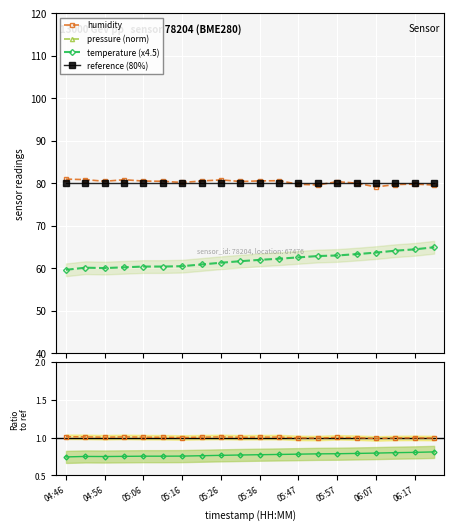

True or false: humidity and temperature (x4.5) intersect in this chart.

False